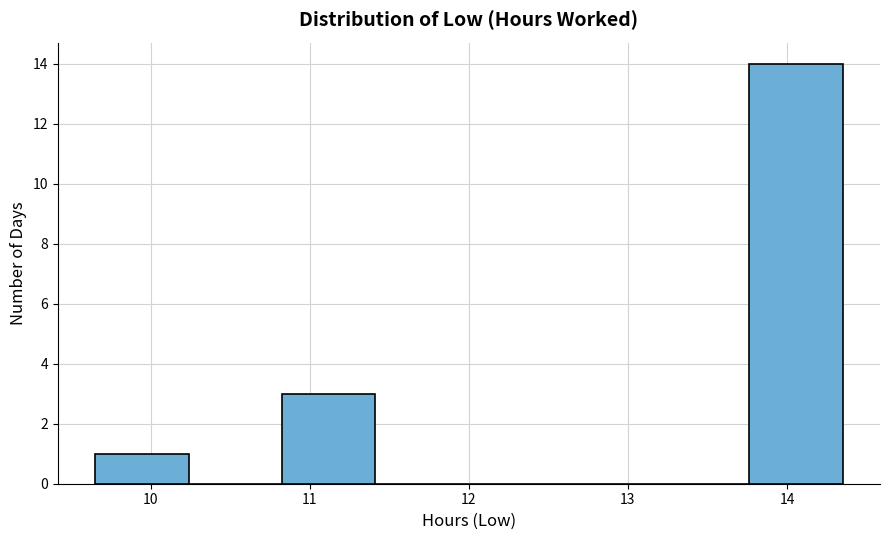

Which range on the x-axis has the tallest bar?

13.8 to 14.4